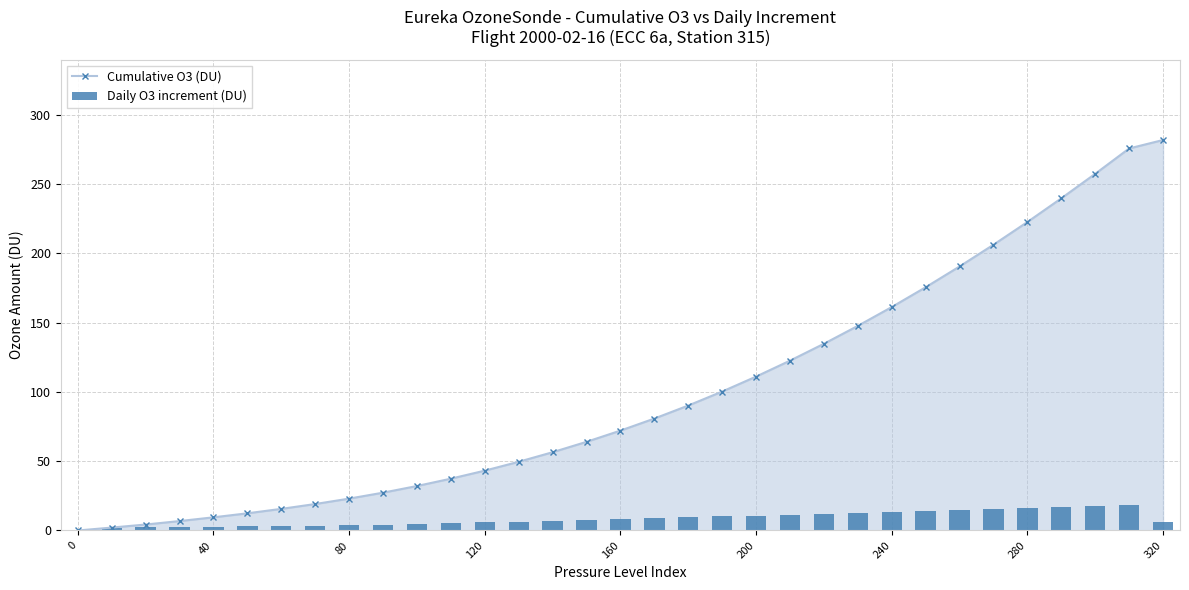

How many categories are shown in the chart?

33